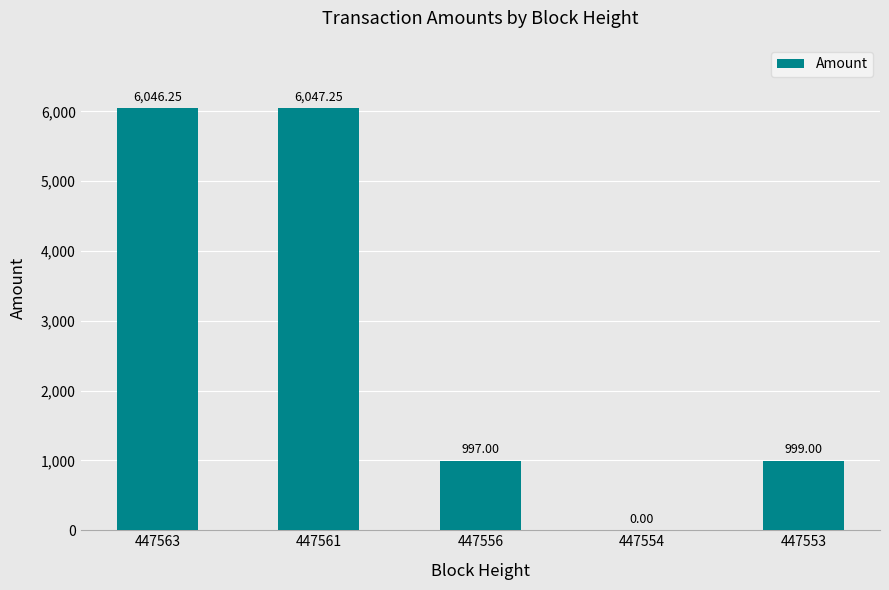

Are the bars horizontal?

No